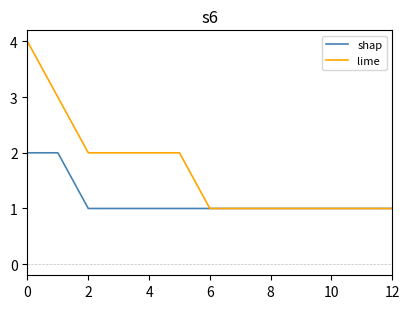

Which series has the largest total across all categories?

lime